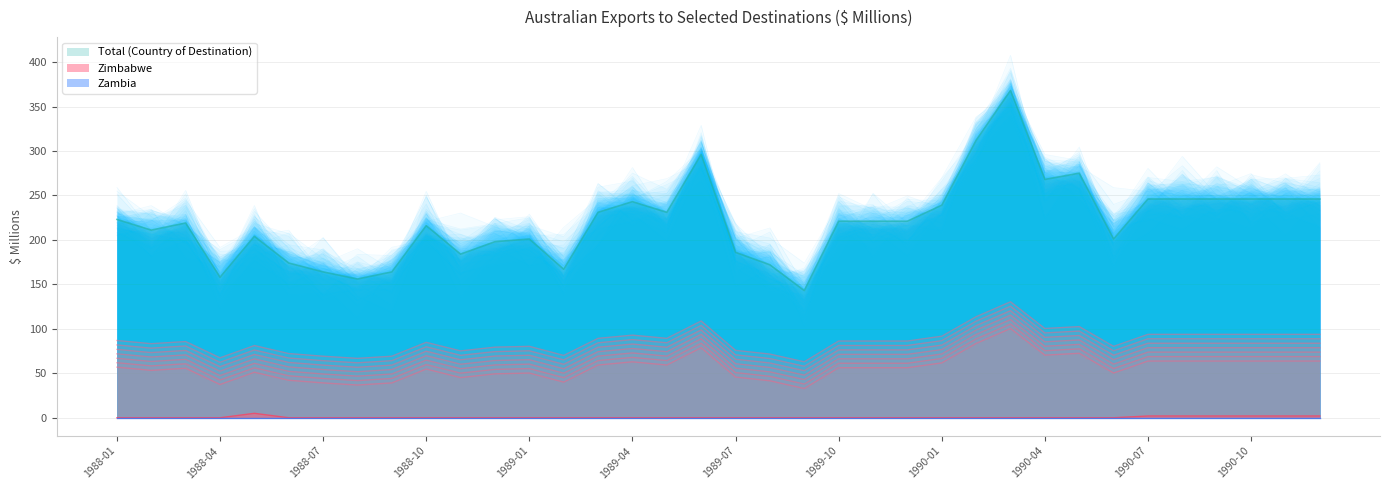

How many interior local peaks does the Zimbabwe series have?

1